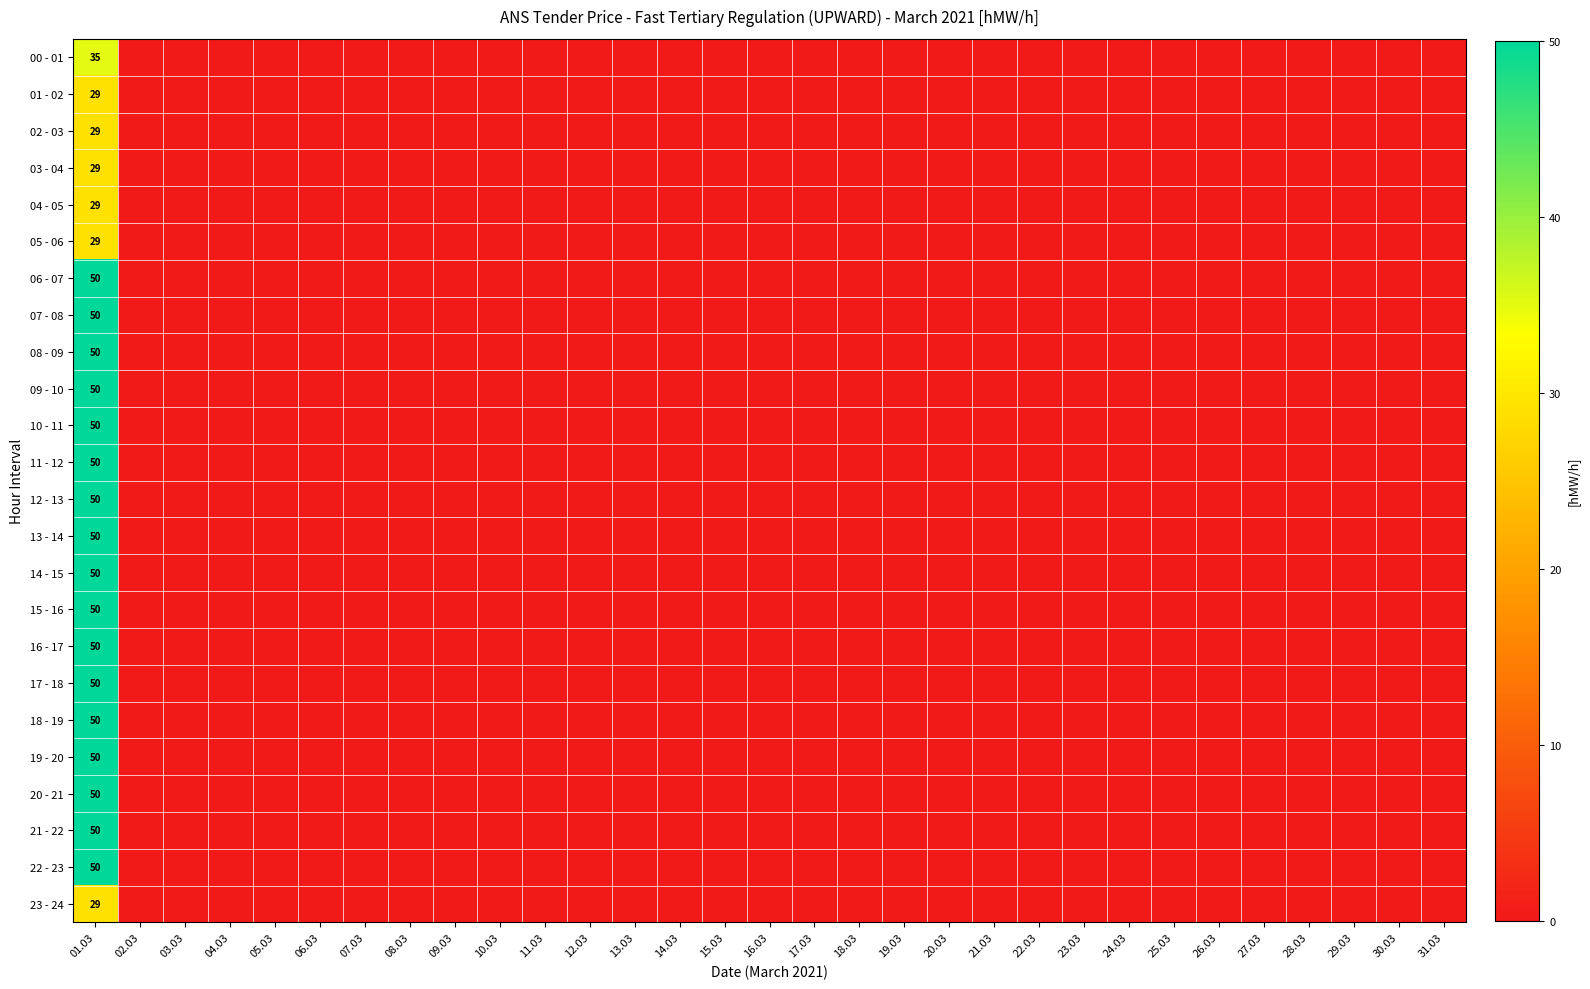

How many categories are shown in the chart?

31